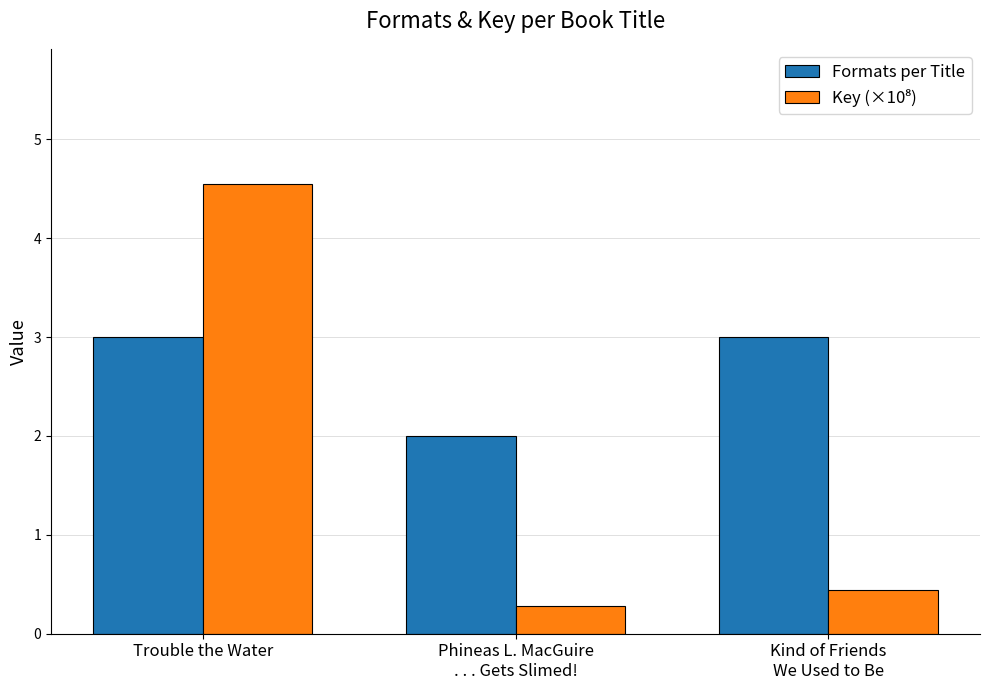

The Formats per Title series shows 4.4 at Trouble the Water. True or false?

False